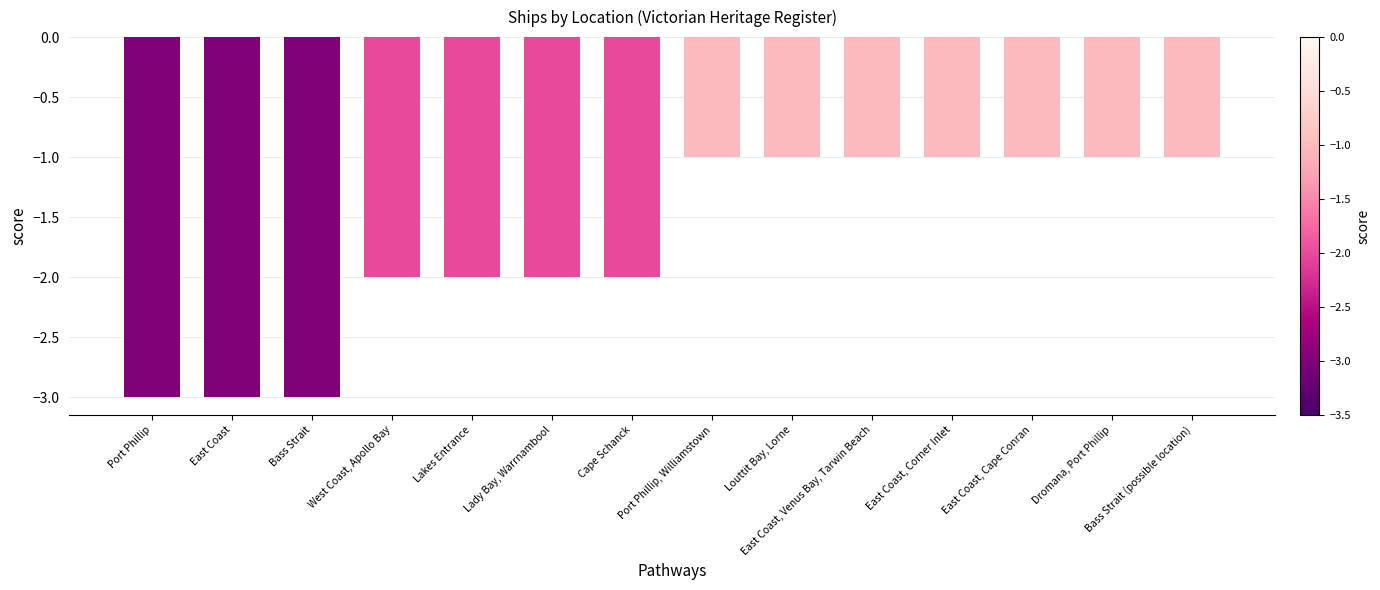

Reading left to right, extract all data points from this chart.

Port Phillip=-3	East Coast=-3	Bass Strait=-3	West Coast, Apollo Bay=-2	Lakes Entrance=-2	Lady Bay, Warrnambool=-2	Cape Schanck=-2	Port Phillip, Williamstown=-1	Louttit Bay, Lorne=-1	East Coast, Venus Bay, Tarwin Beach=-1	East Coast, Corner Inlet=-1	East Coast, Cape Conran=-1	Dromana, Port Phillip=-1	Bass Strait (possible location)=-1